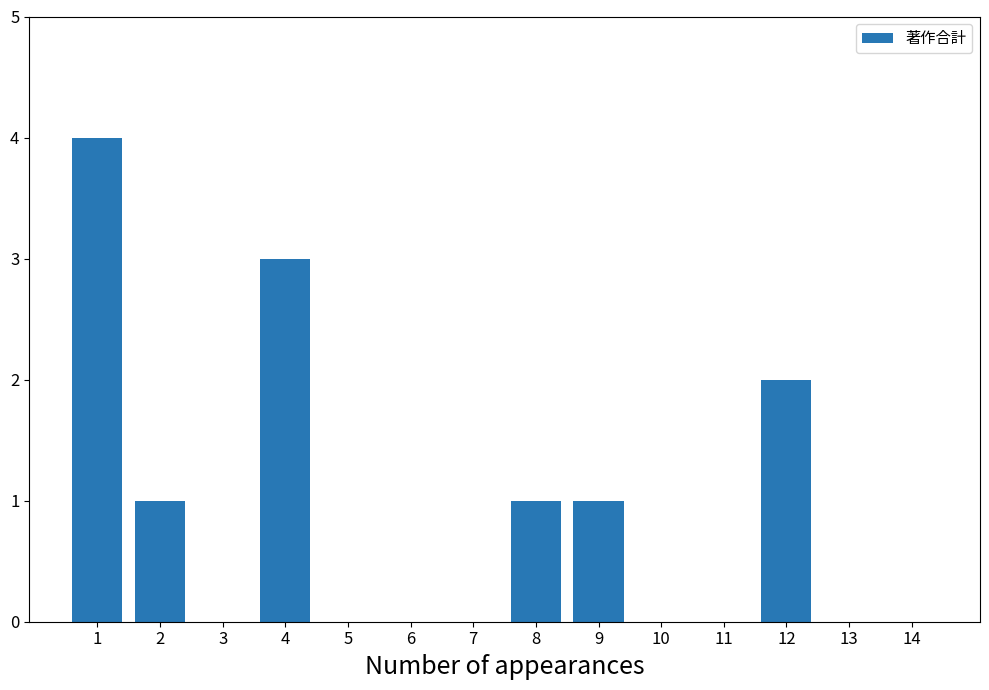

Which has a higher value, 3 or 9?

9